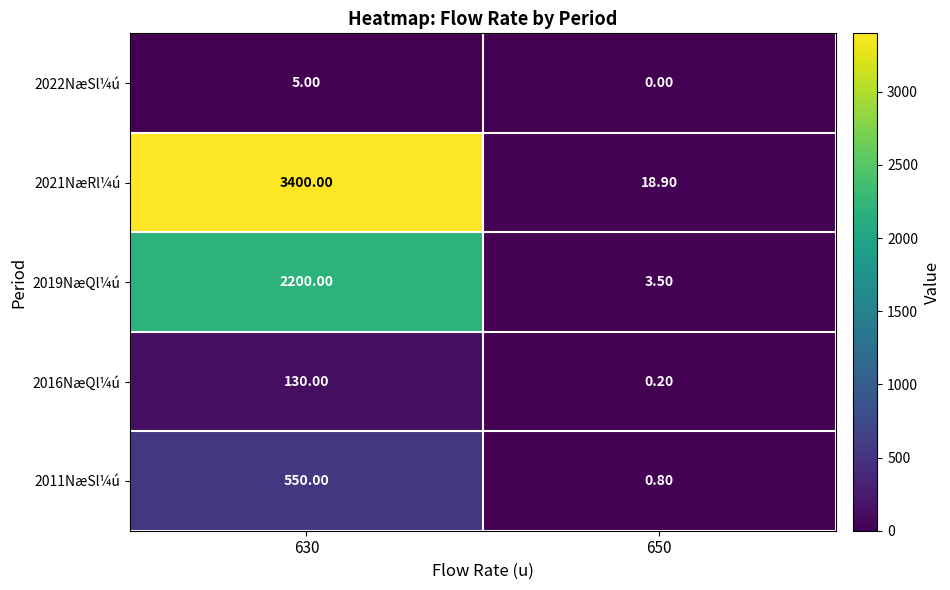

Rank the series at 630 from highest to lowest value.

2021NæRl¼ú, 2019NæQl¼ú, 2011NæSl¼ú, 2016NæQl¼ú, 2022NæSl¼ú